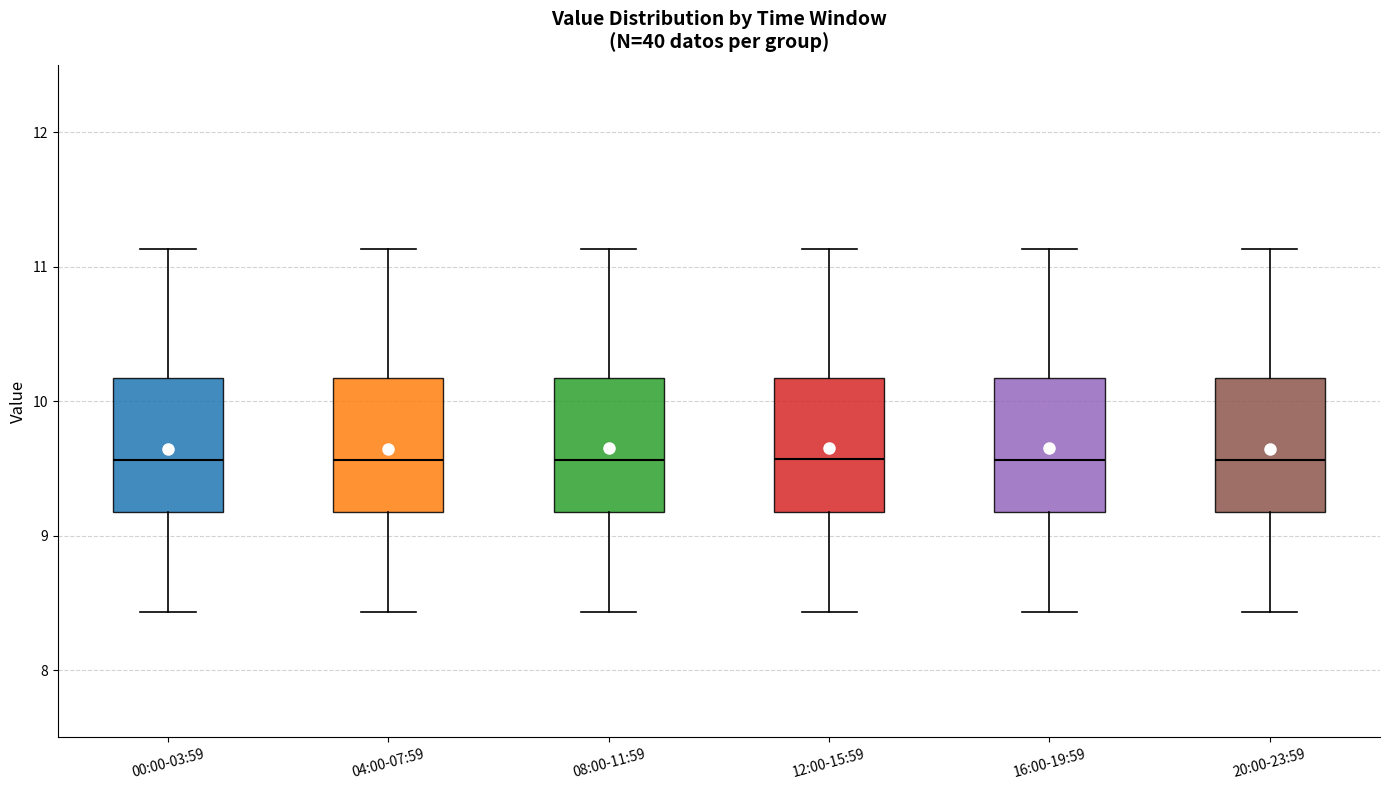

Reading left to right, transcribe this box plot: for each box, give where its median line is, the range the box spans, and where its two whiskers end, as read against the y-axis. The values are not printed on the chart, so give them approximately, as read against the axis.

00:00-03:59: median 9.6, box 9.2 to 10.2, whiskers 8.4 to 11.1
04:00-07:59: median 9.6, box 9.2 to 10.2, whiskers 8.4 to 11.1
08:00-11:59: median 9.6, box 9.2 to 10.2, whiskers 8.4 to 11.1
12:00-15:59: median 9.6, box 9.2 to 10.2, whiskers 8.4 to 11.1
16:00-19:59: median 9.6, box 9.2 to 10.2, whiskers 8.4 to 11.1
20:00-23:59: median 9.6, box 9.2 to 10.2, whiskers 8.4 to 11.1